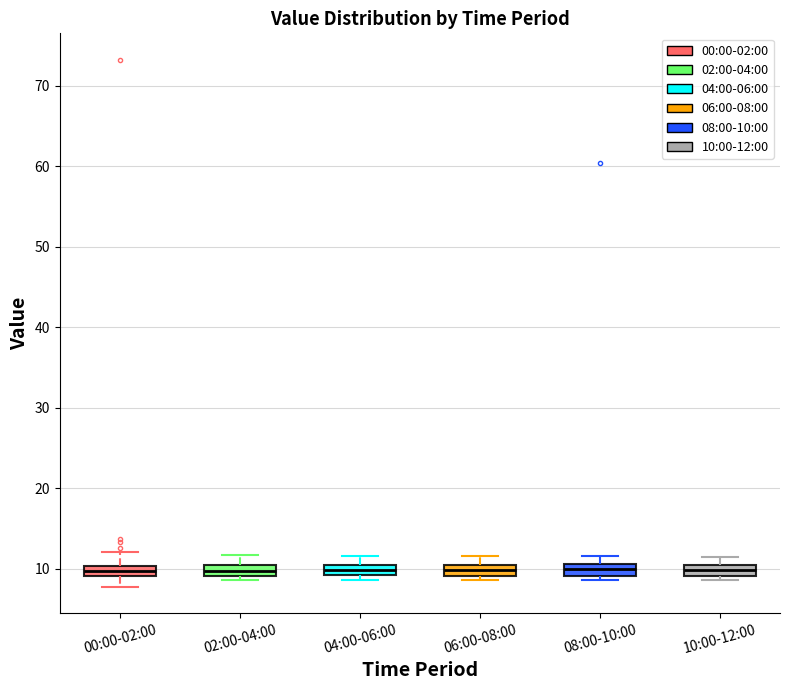

Where is the upper edge of the box for 02:00-04:00 on the y-axis? The values are not printed on the chart, so give them approximately, as read against the axis.

10